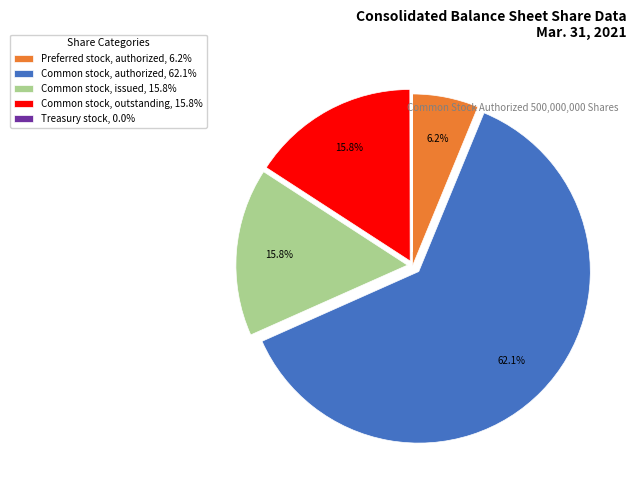

Does any single category account for the majority?

Yes